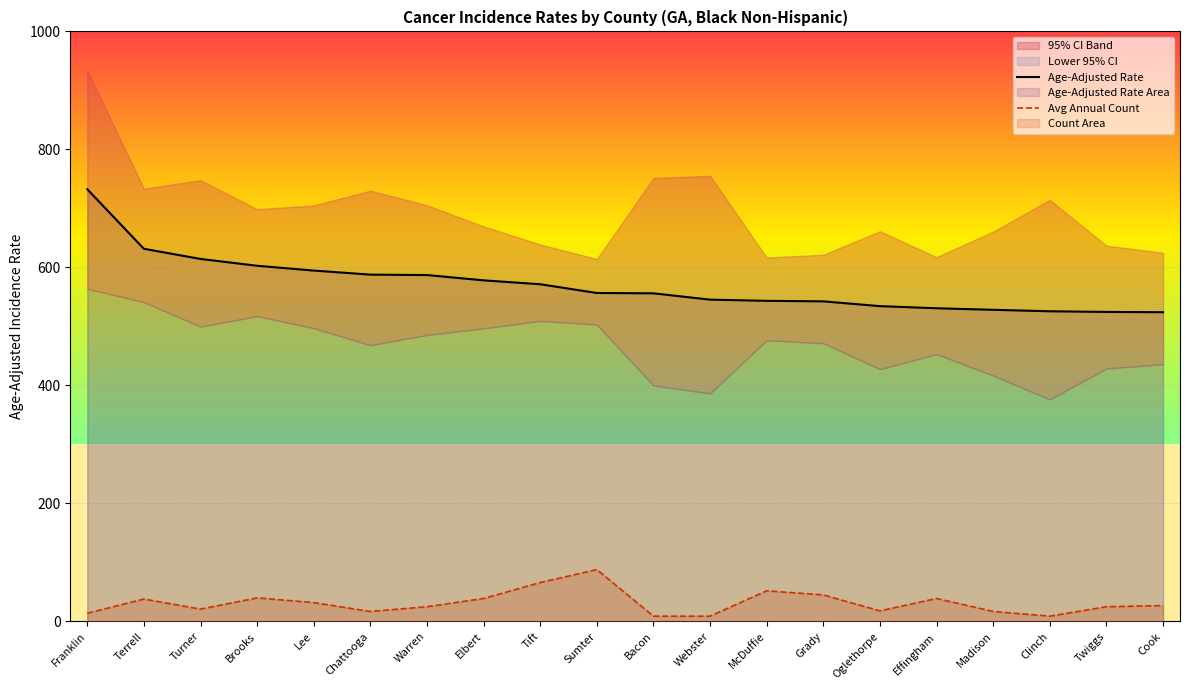

What is the label of the 11th point from the left?

Bacon